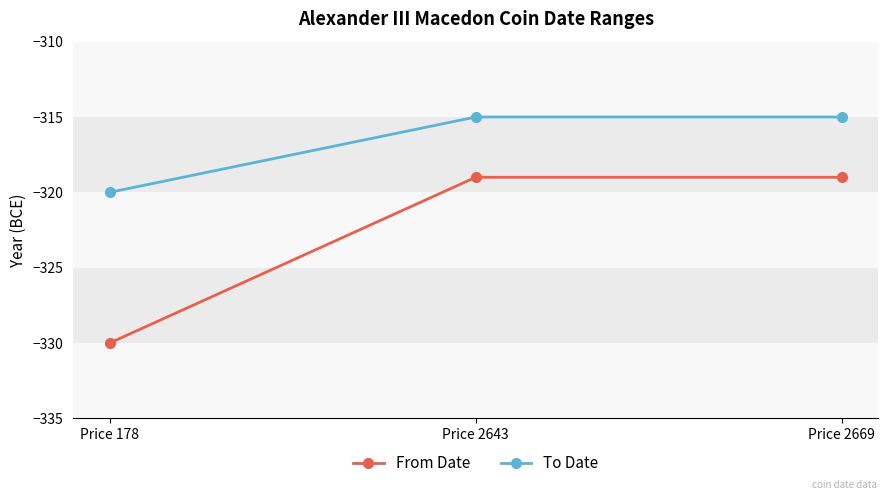

Between Price 178 and Price 2643, which series saw the biggest shift?

From Date